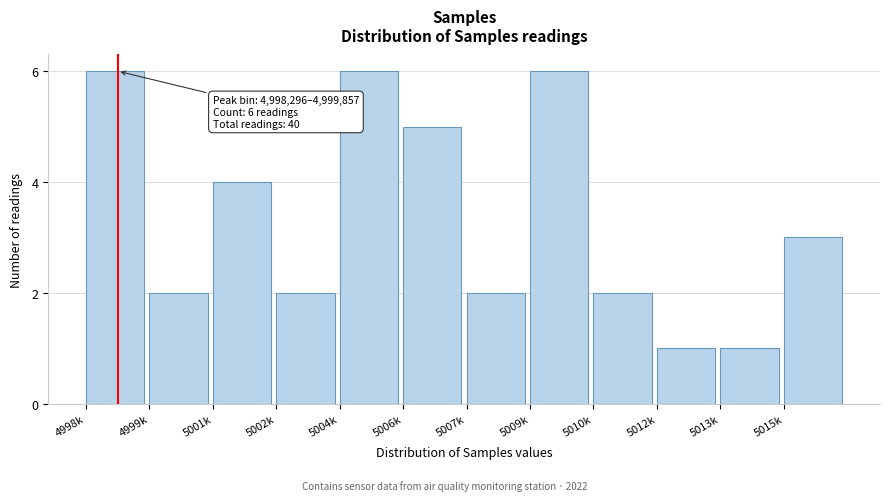

Reading left to right, extract all data points from this chart.

6	2	4	2	6	5	2	6	2	1	1	3